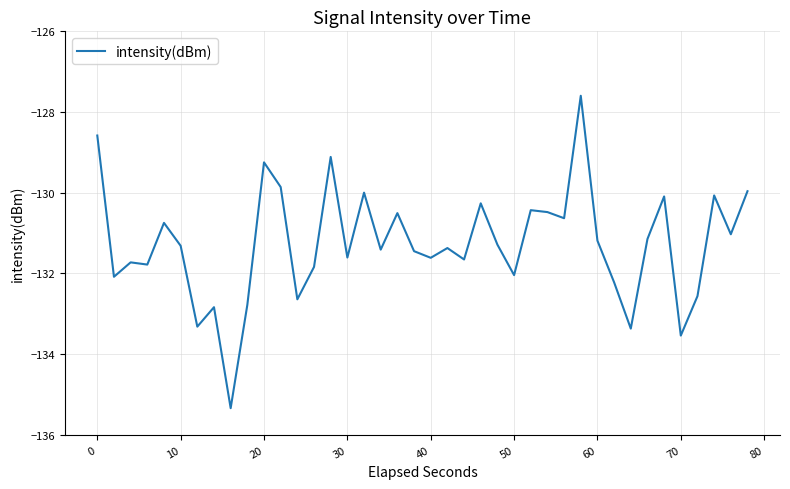

Is this an area chart (filled region under the line)?

No